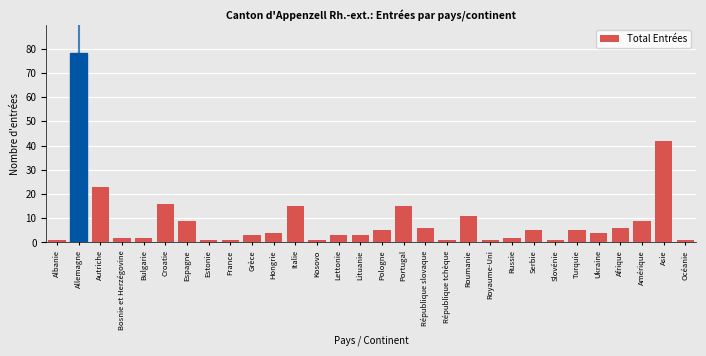

Reading left to right, extract all data points from this chart.

Albanie=1	Allemagne=78	Autriche=23	Bosnie et Herzégovine=2	Bulgarie=2	Croatie=16	Espagne=9	Estonie=1	France=1	Grèce=3	Hongrie=4	Italie=15	Kosovo=1	Lettonie=3	Lituanie=3	Pologne=5	Portugal=15	République slovaque=6	République tchèque=1	Roumanie=11	Royaume-Uni=1	Russie=2	Serbie=5	Slovénie=1	Turquie=5	Ukraine=4	Afrique=6	Amérique=9	Asie=42	Océanie=1